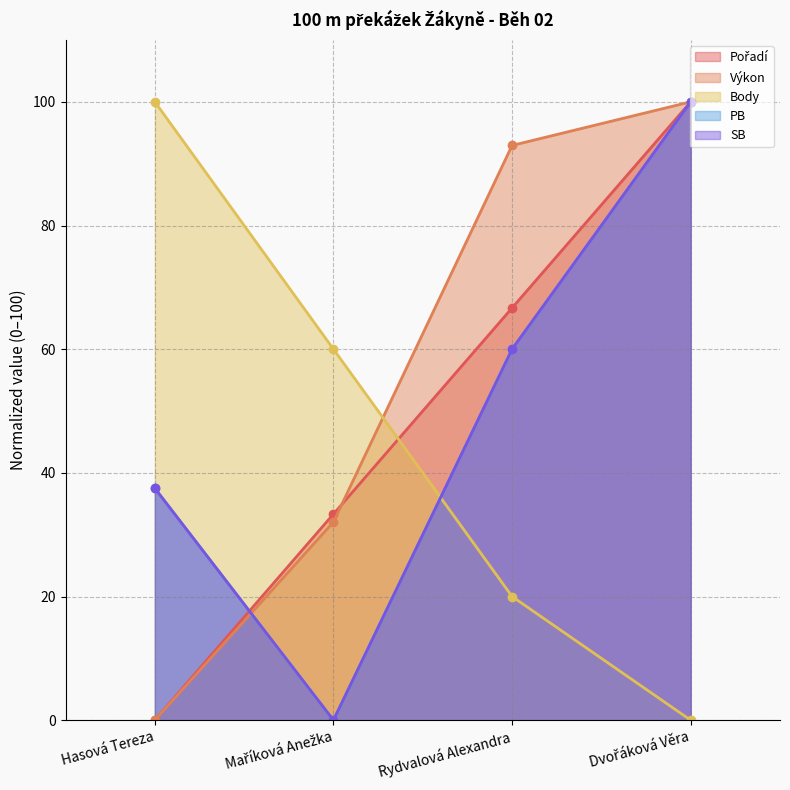

What is the difference between the maximum and second lowest values in the SB series?

62.5